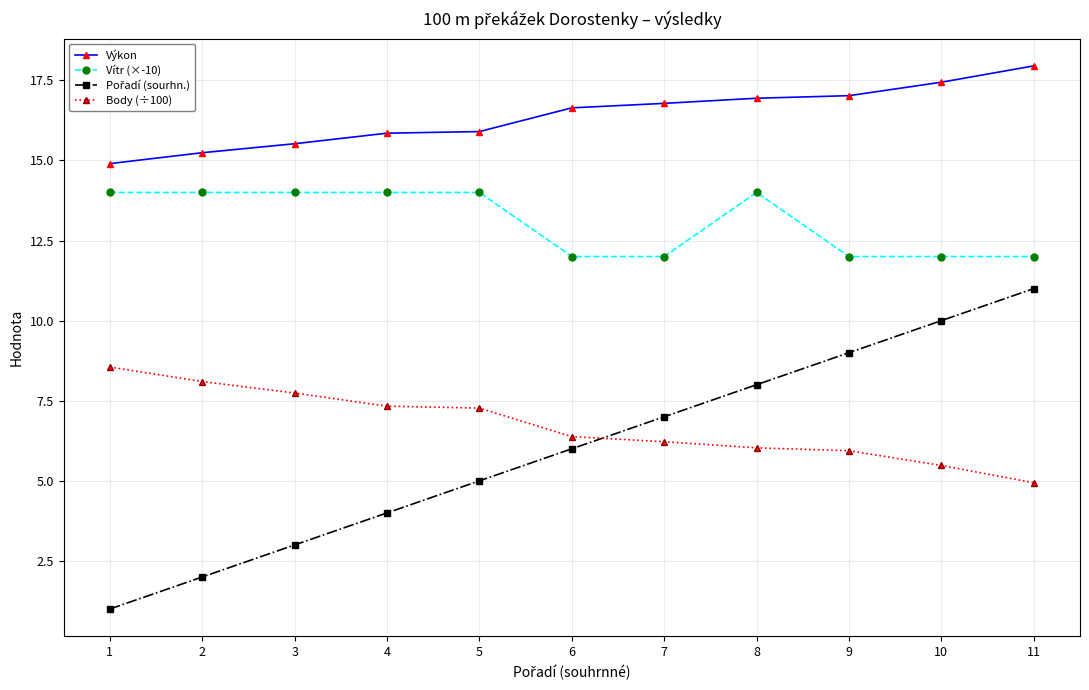

What is the average value of the Vítr (×-10) series?

13.1